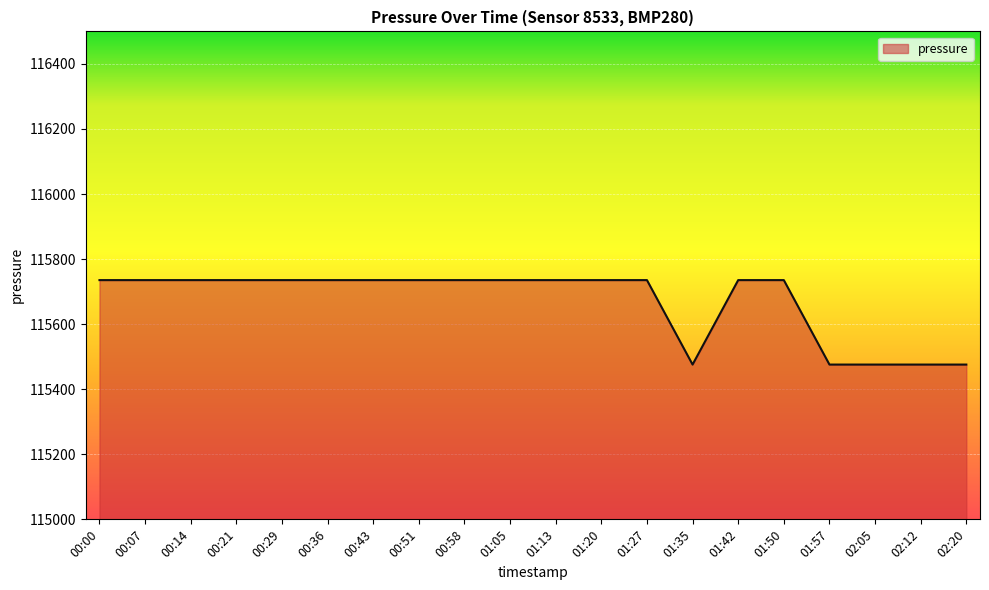

True or false: the data shows 115475.8 at 01:57.

True